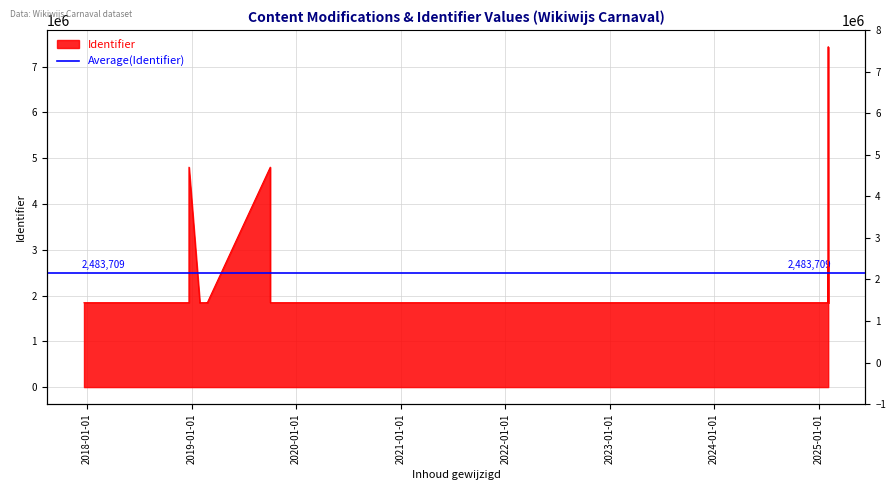

At which label does the data first exceed 1843485?

2018-12-23